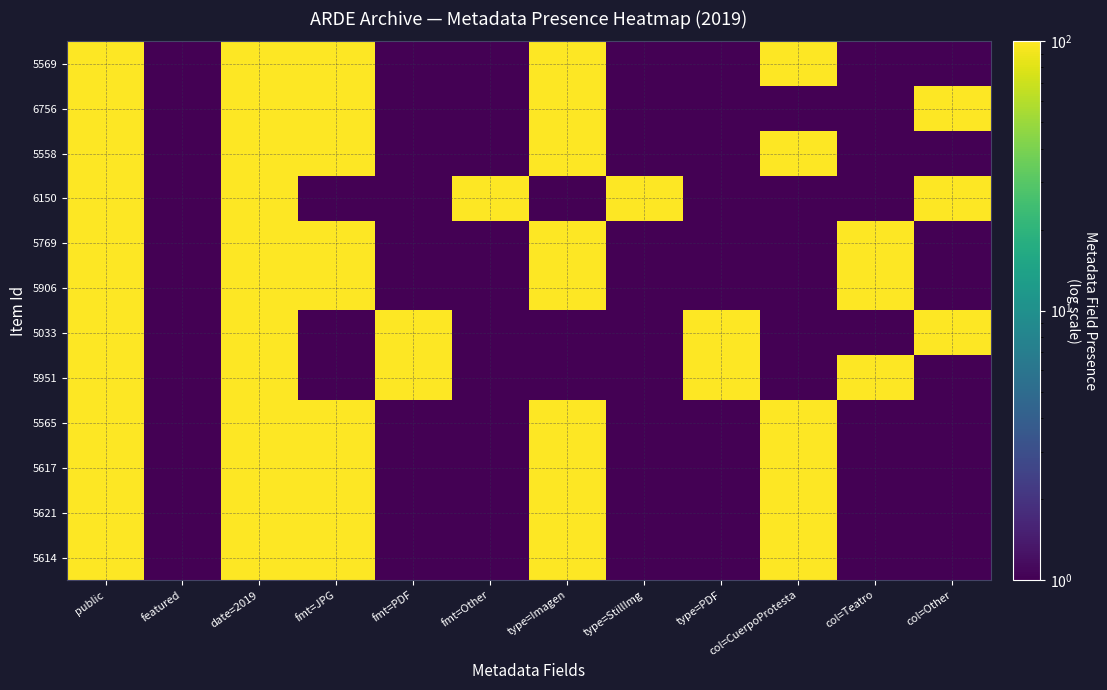

Which series has the largest total across all categories?

5569